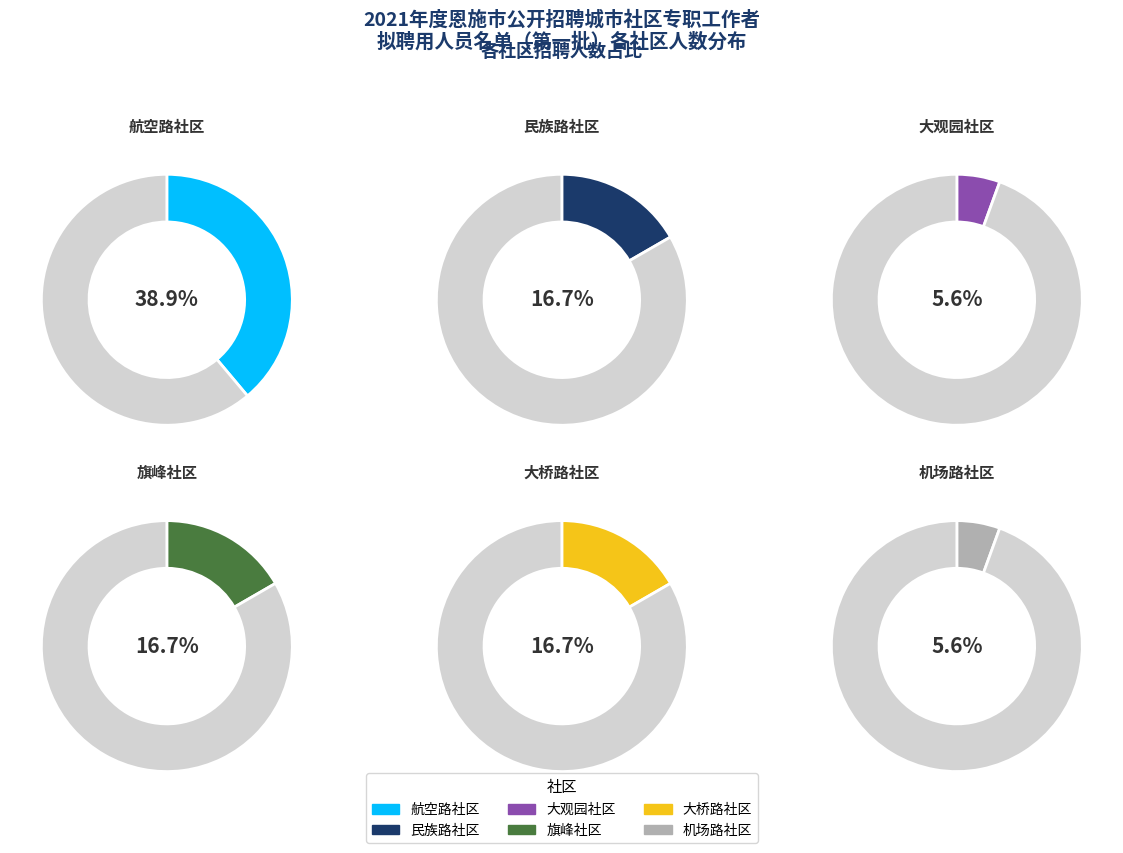

How many segments does this pie chart have?

6